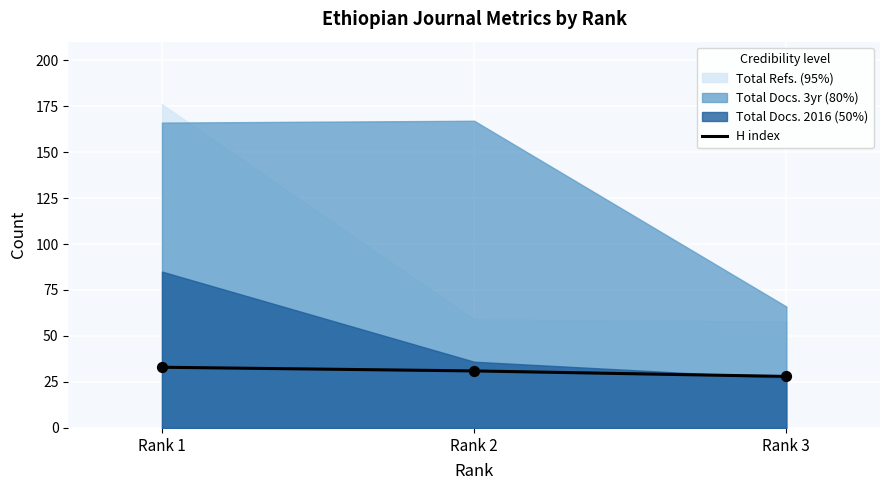

Which has a higher value, Rank 3 or Rank 2?

Rank 2